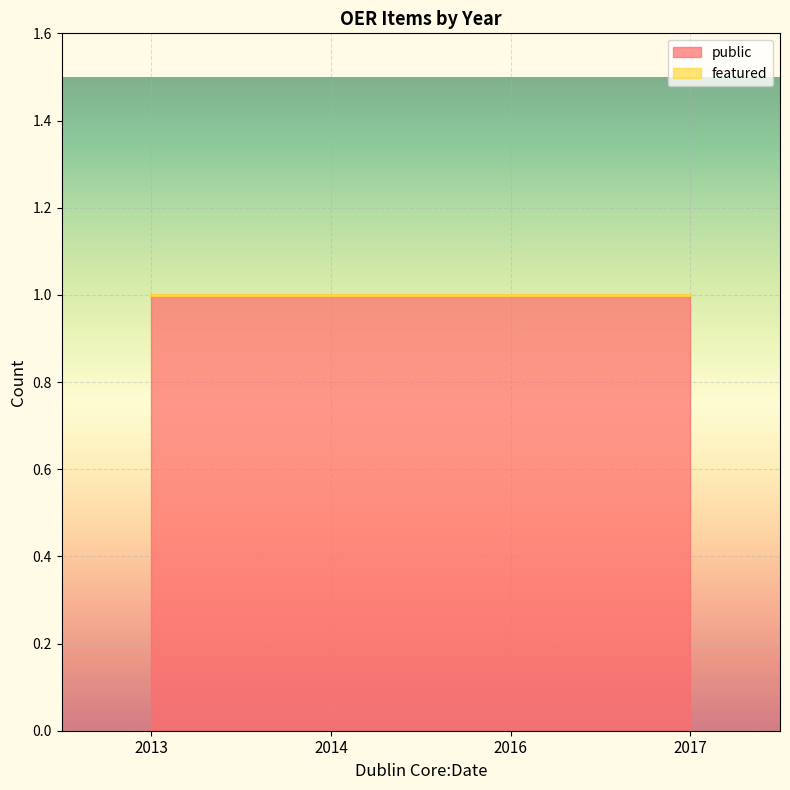

Rank the series at 2014 from highest to lowest value.

public, featured